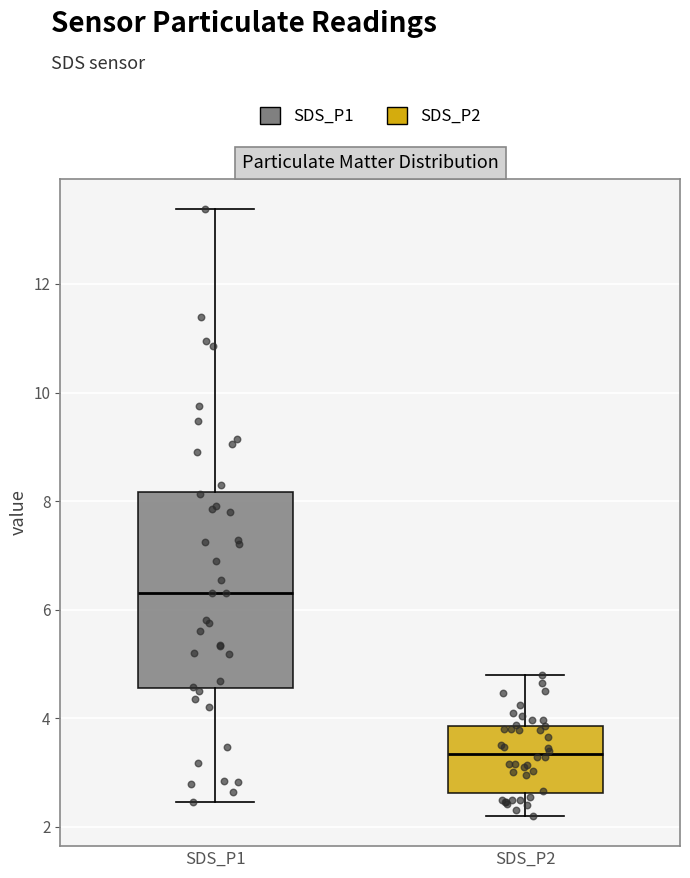

Reading left to right, read every box against the y-axis: the position of its median line, the range the box covers, and the ends of its whiskers. The values are not printed on the chart, so give them approximately, as read against the axis.

SDS_P1: median 6.4, box 4.6 to 8.2, whiskers 2.4 to 13.4
SDS_P2: median 3.4, box 2.6 to 3.8, whiskers 2.2 to 4.8